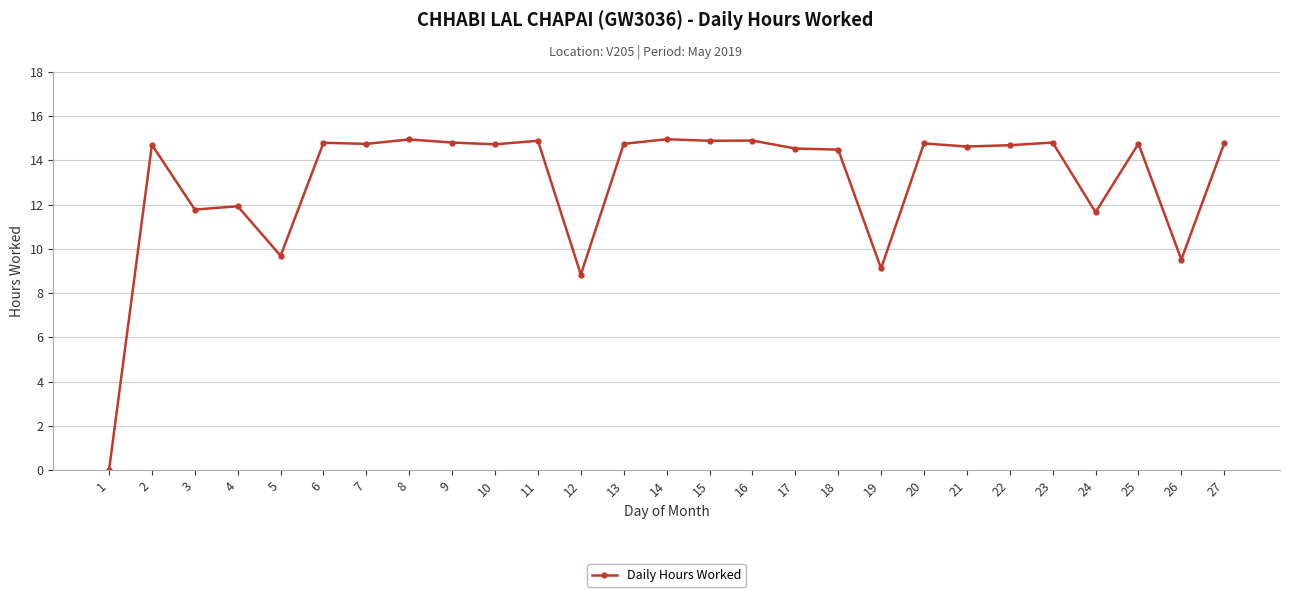

Approximately how many times larger is the value at 23 compared to 6?

1.0